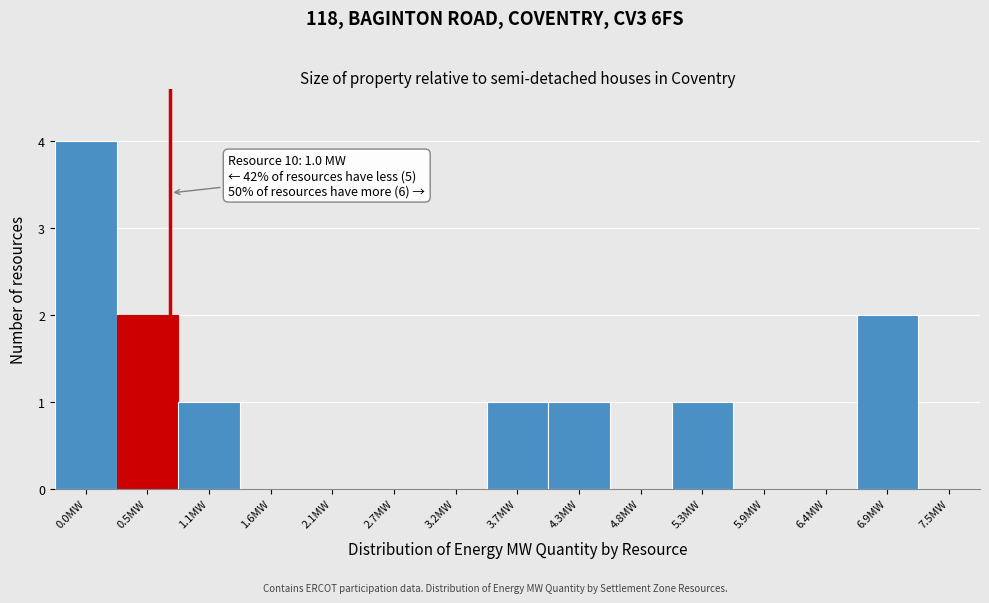

Reading left to right, transcribe all the data shown in this chart.

0.0MW=4	0.5MW=2	1.1MW=1	1.6MW=0	2.1MW=0	2.7MW=0	3.2MW=0	3.7MW=1	4.3MW=1	4.8MW=0	5.3MW=1	5.9MW=0	6.4MW=0	6.9MW=2	7.5MW=0